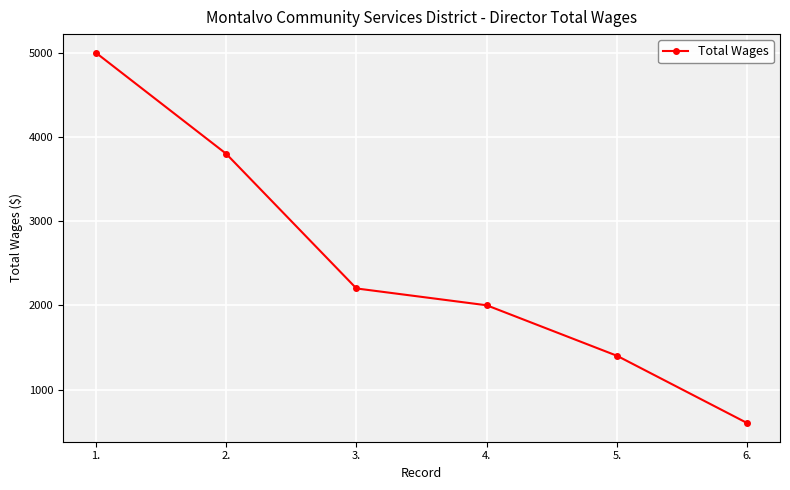

What is the average value?

2500